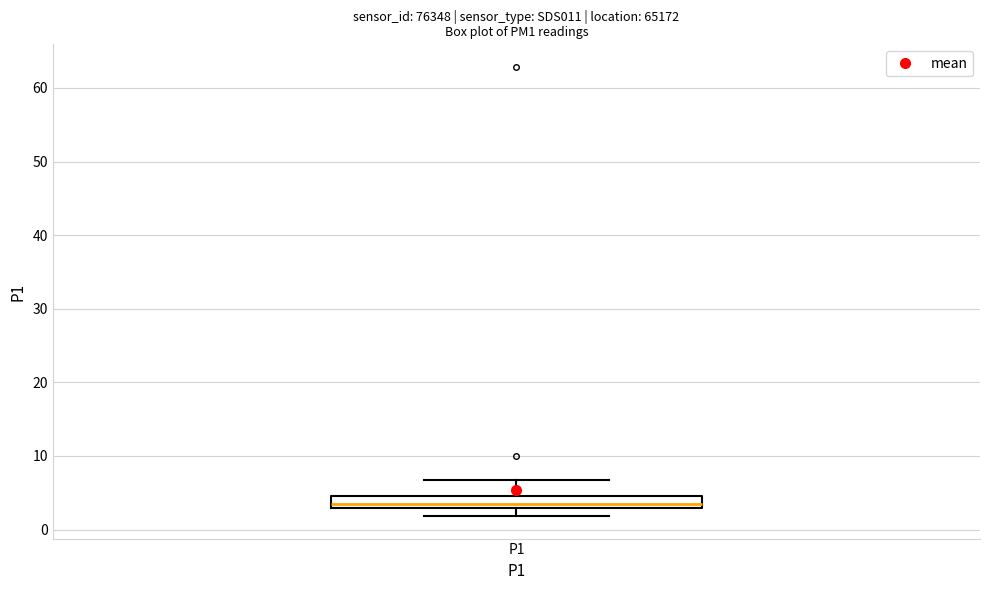

Transcribe this box plot: give where the median line is, the range the box spans, and where the two whiskers end, as read against the y-axis. The values are not printed on the chart, so give them approximately, as read against the axis.

median 3 (just above the box's lower edge), box 3 to 5, whiskers 2 to 7